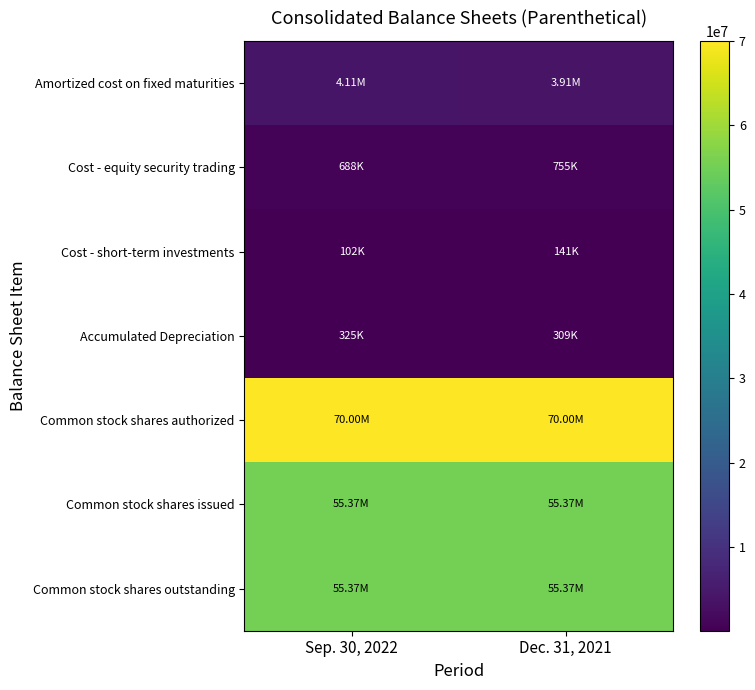

Reading left to right, what are all the values shown in this chart?

Amortized cost on fixed maturities: Sep. 30, 2022=4105574	Dec. 31, 2021=3909780
Cost - equity security trading: Sep. 30, 2022=688401	Dec. 31, 2021=754536
Cost - short-term investments: Sep. 30, 2022=101548	Dec. 31, 2021=141206
Accumulated Depreciation: Sep. 30, 2022=325461	Dec. 31, 2021=308997
Common stock shares authorized: Sep. 30, 2022=70000000	Dec. 31, 2021=70000000
Common stock shares issued: Sep. 30, 2022=55371000	Dec. 31, 2021=55371000
Common stock shares outstanding: Sep. 30, 2022=55371000	Dec. 31, 2021=55371000